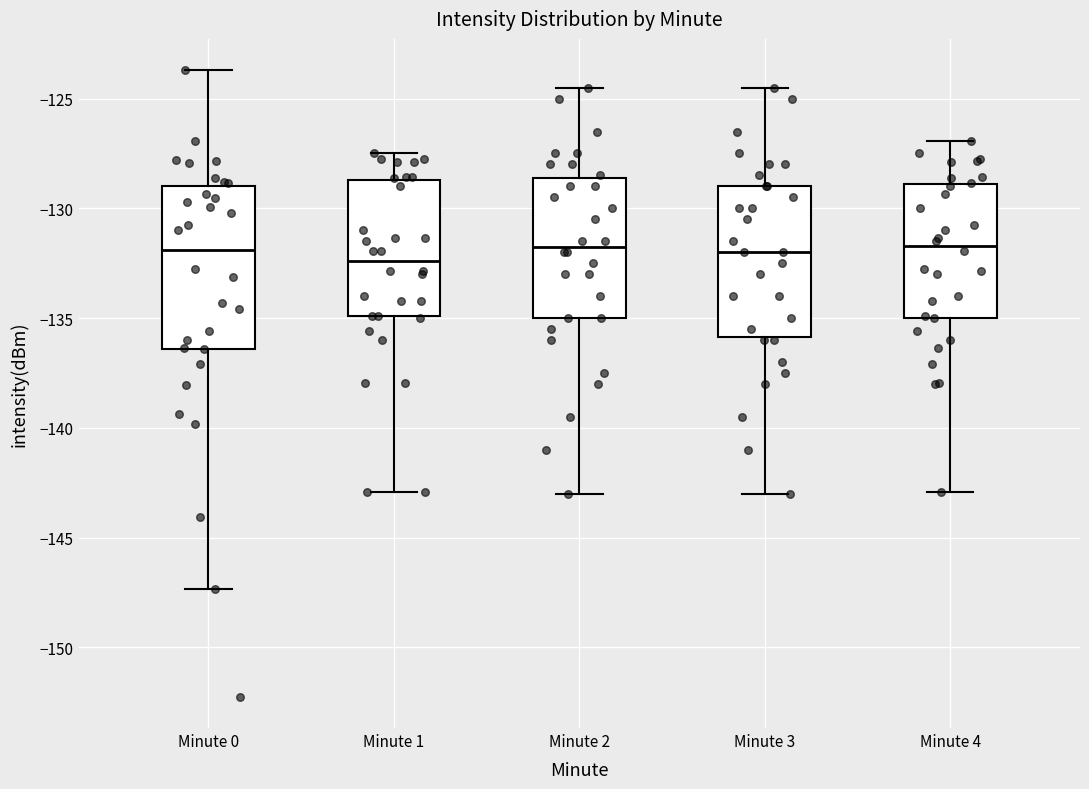

Reading left to right, transcribe this box plot: for each box, give where its median line is, the range the box spans, and where its two whiskers end, as read against the y-axis. The values are not printed on the chart, so give them approximately, as read against the axis.

Minute 0: median -132.0, box -136.5 to -129.0, whiskers -147.5 to -123.5
Minute 1: median -132.5, box -135.0 to -128.5, whiskers -143.0 to -127.5
Minute 2: median -131.5, box -135.0 to -128.5, whiskers -143.0 to -124.5
Minute 3: median -132.0, box -136.0 to -129.0, whiskers -143.0 to -124.5
Minute 4: median -131.5, box -135.0 to -129.0, whiskers -143.0 to -127.0